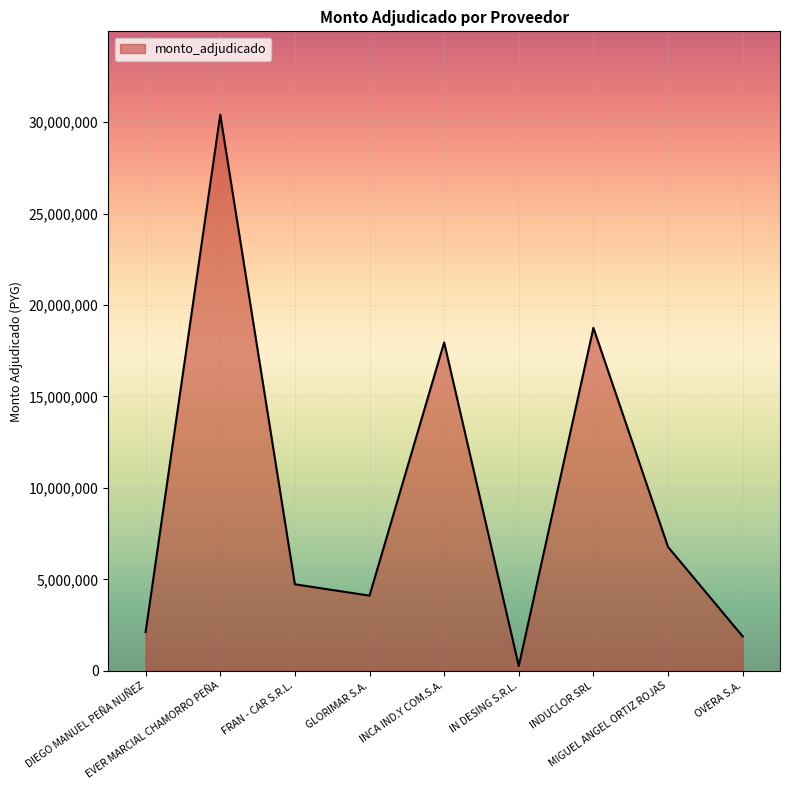

What is the difference between the maximum and minimum values?

30137500